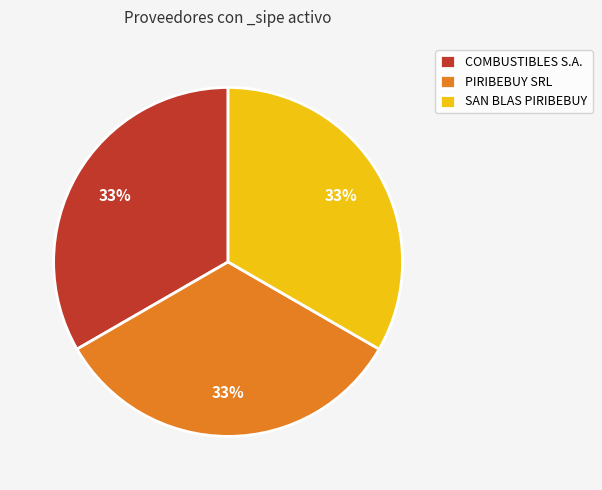

Is SAN BLAS PIRIBEBUY the majority of the pie?

No